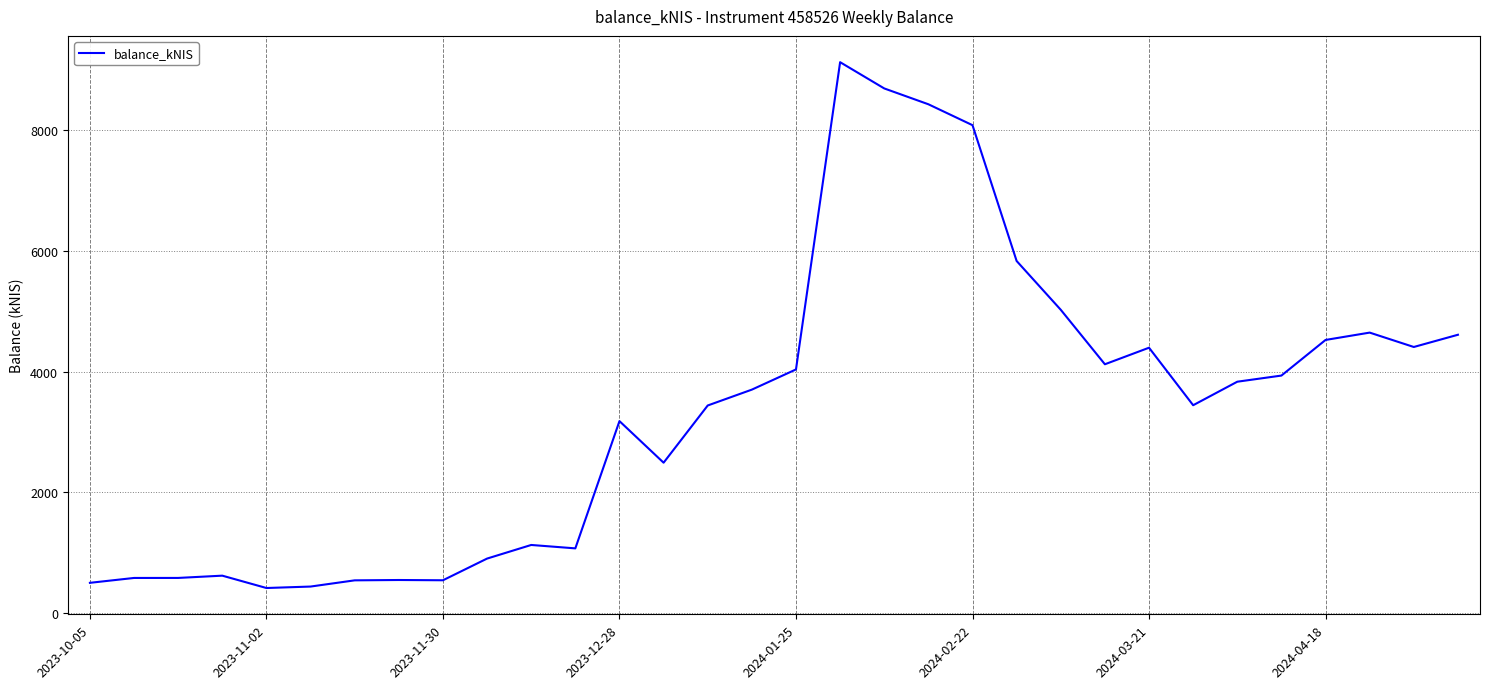

What is the greatest value displayed?

9125.9